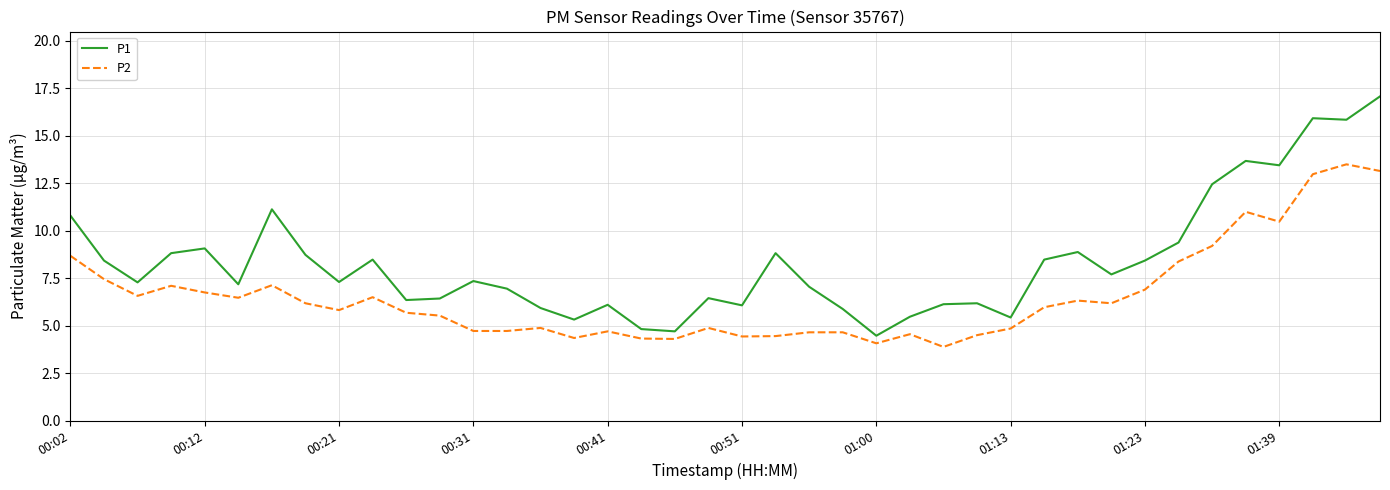

Which series has the largest range (max minus min)?

P1